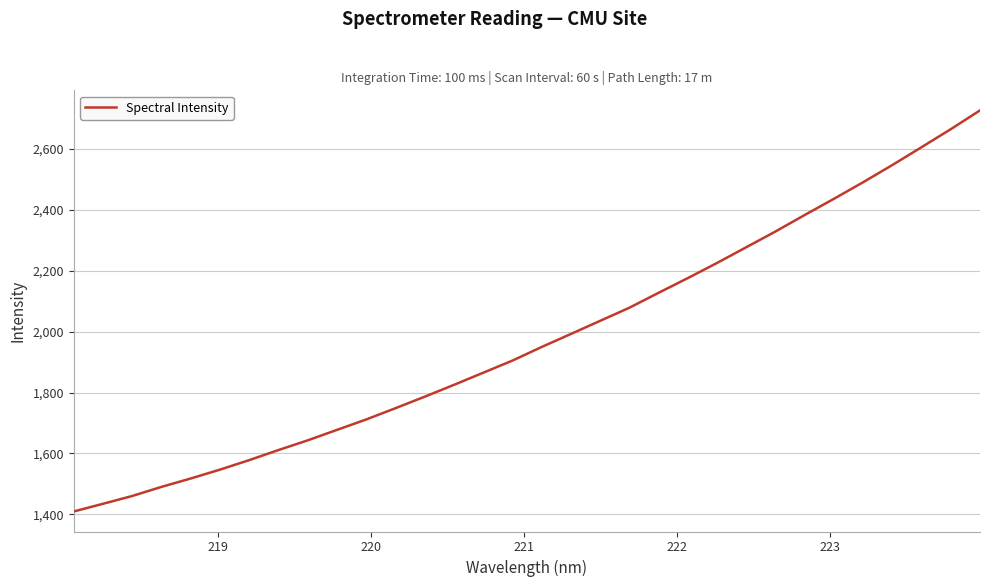

What is the difference between the maximum and minimum values?

1316.9